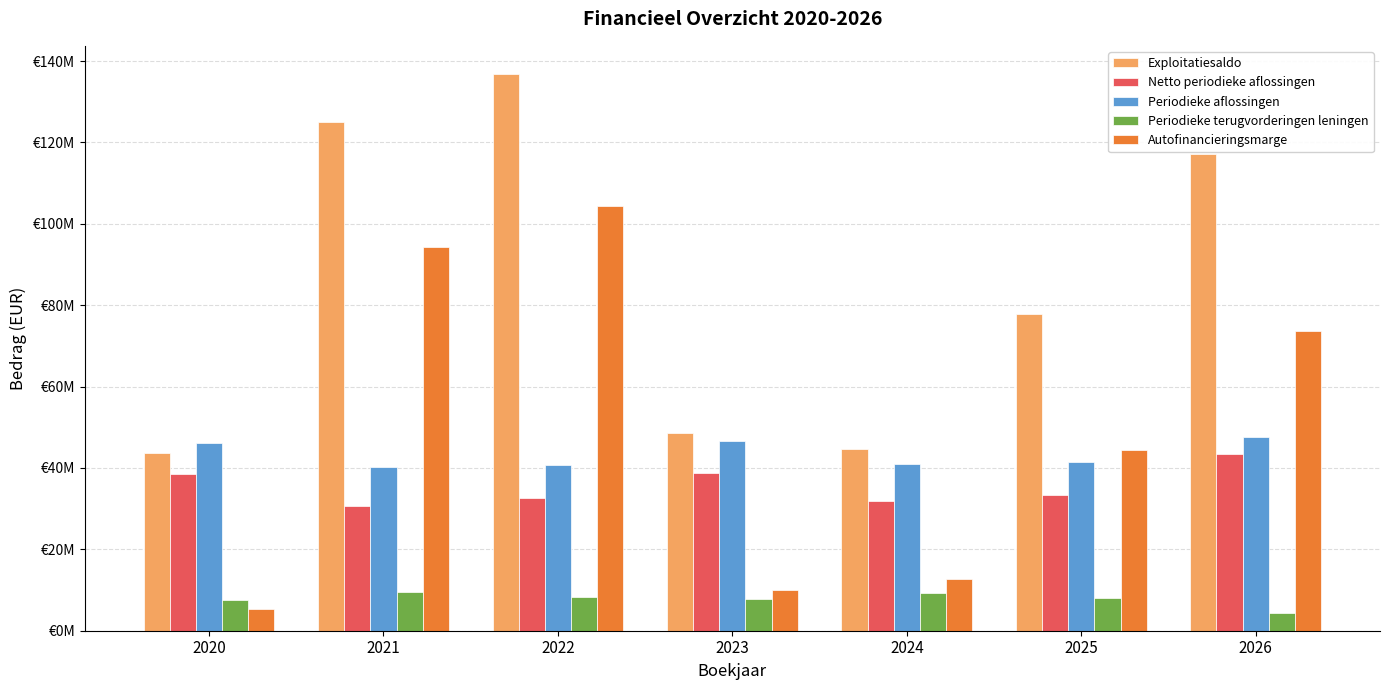

Does the chart contain any negative values?

No